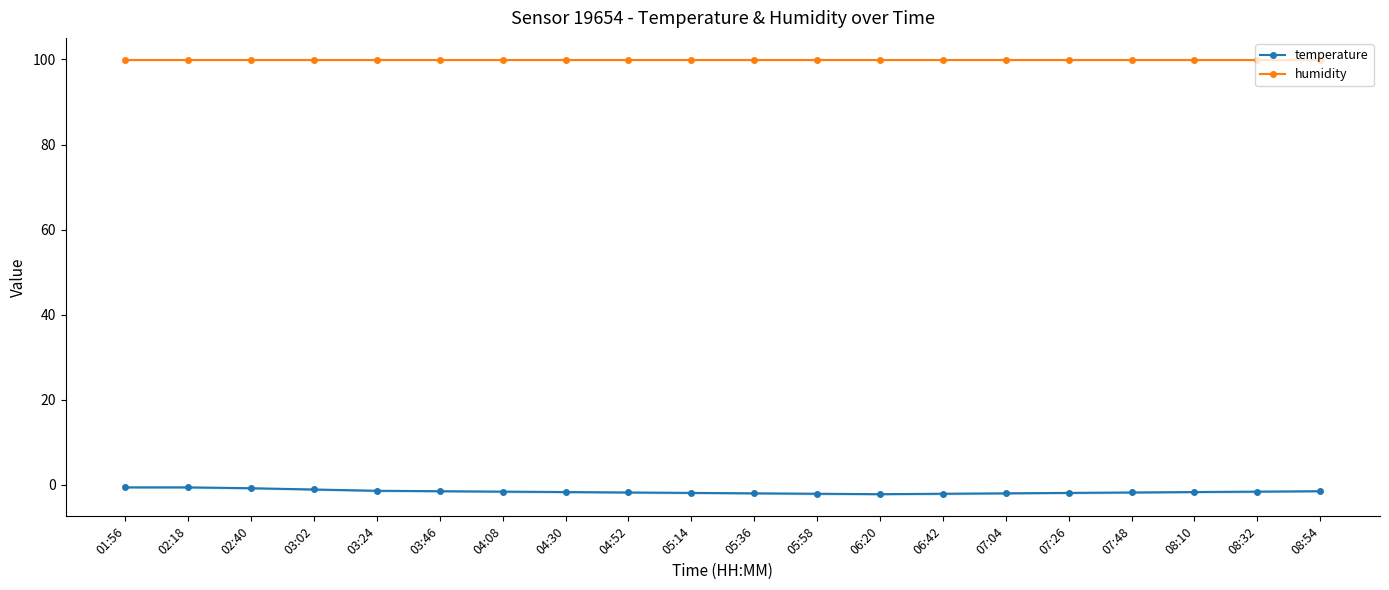

At which label does temperature first exceed -1?

01:56